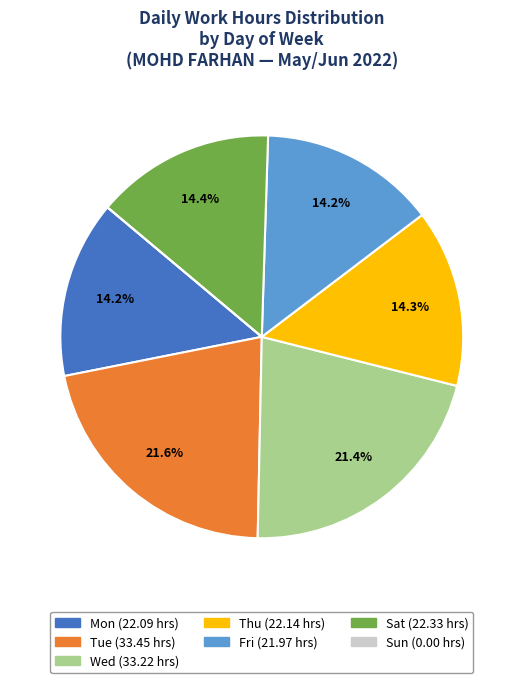

To the nearest percent, what is the difference between the largest and smallest slice percentages?

22%